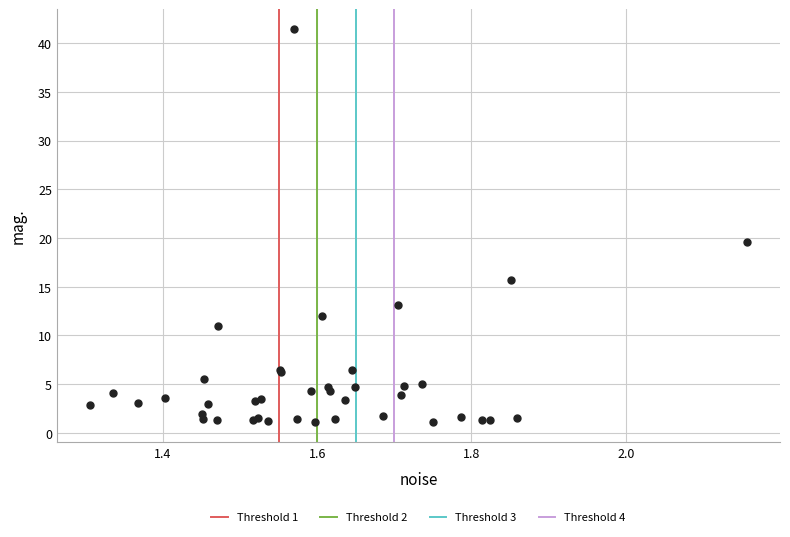

What Y value in the scatter plot is closest to 21?

19.6